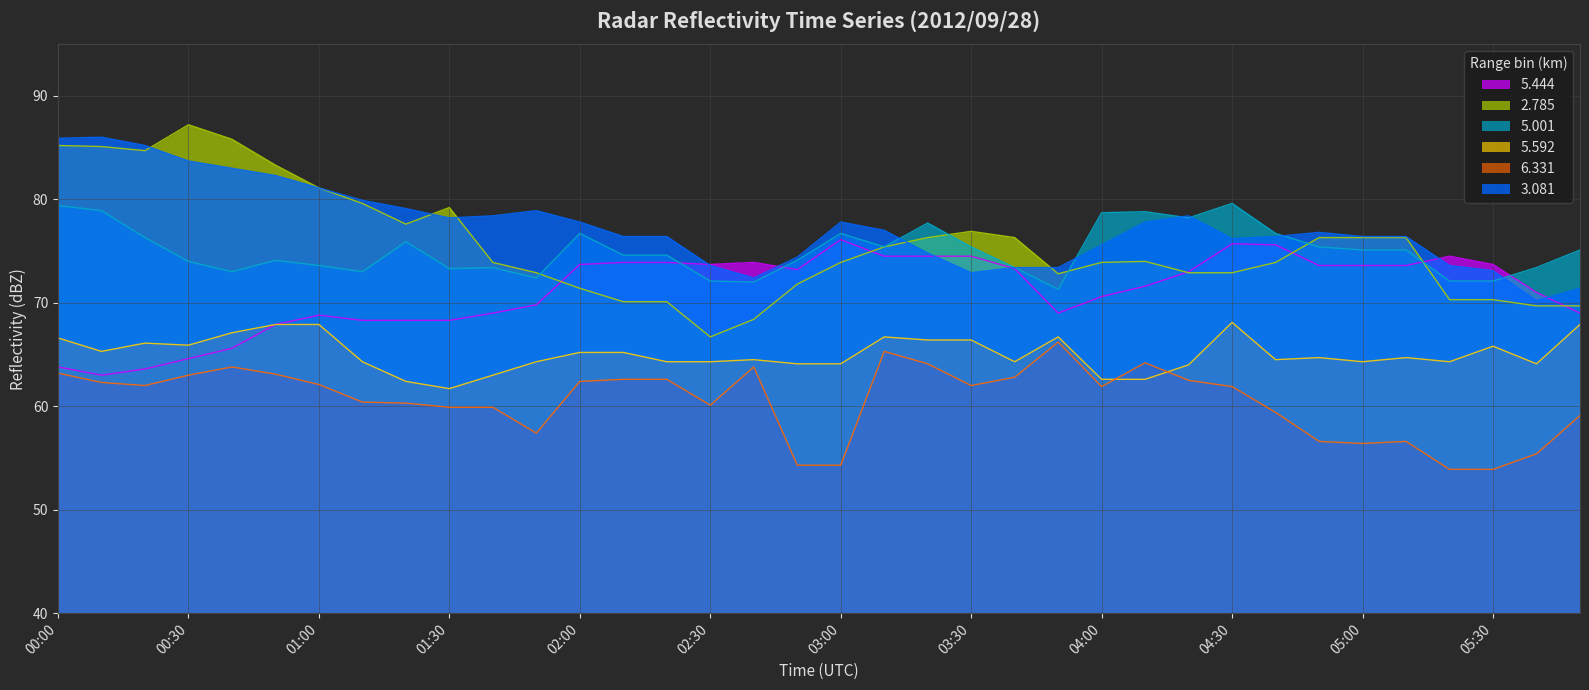

At which category is the sum across all series the highest?

00:00